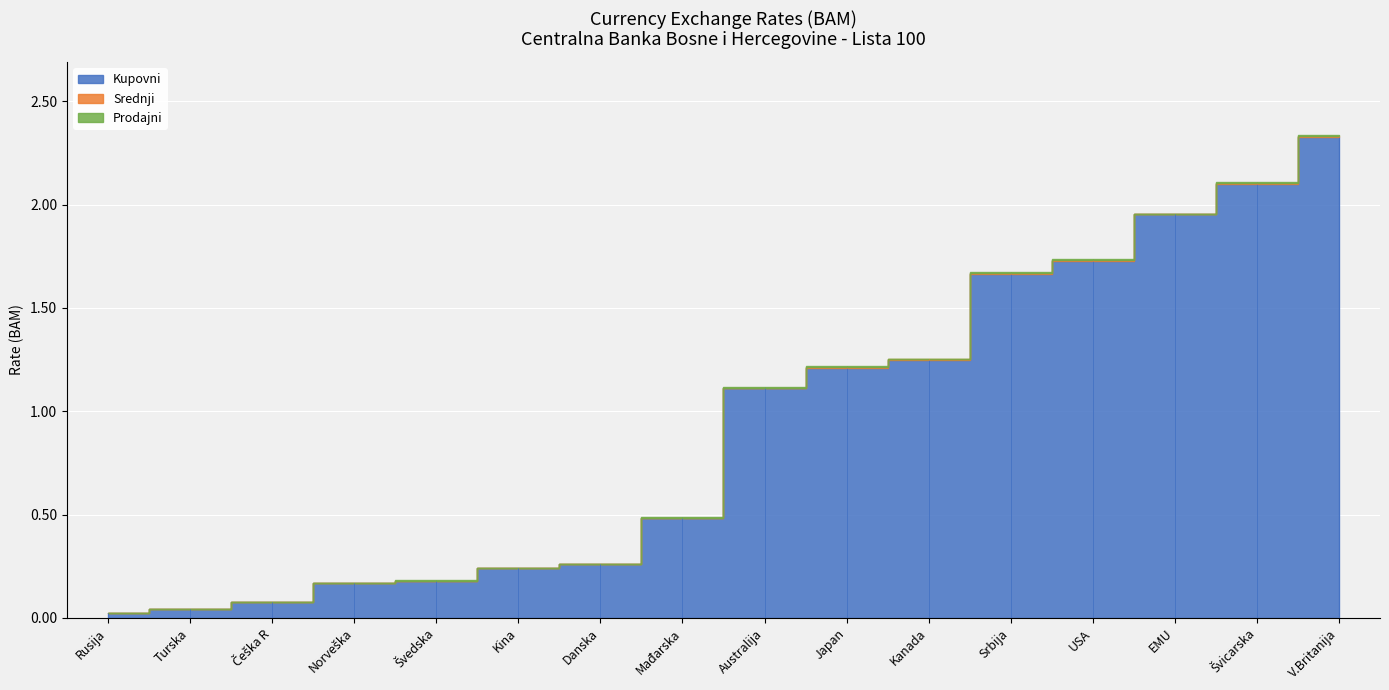

Reading left to right, list all the values displayed in this chart.

Kupovni: EMU=2.0	Australija=1.1	Kanada=1.2	Češka R=0.1	Danska=0.3	Mađarska=0.5	Japan=1.2	Norveška=0.2	Švedska=0.2	Švicarska=2.1	Turska=0.0	V.Britanija=2.3	USA=1.7	Rusija=0.0	Kina=0.2	Srbija=1.7
Srednji: EMU=2.0	Australija=1.1	Kanada=1.3	Češka R=0.1	Danska=0.3	Mađarska=0.5	Japan=1.2	Norveška=0.2	Švedska=0.2	Švicarska=2.1	Turska=0.0	V.Britanija=2.3	USA=1.7	Rusija=0.0	Kina=0.2	Srbija=1.7
Prodajni: EMU=2.0	Australija=1.1	Kanada=1.3	Češka R=0.1	Danska=0.3	Mađarska=0.5	Japan=1.2	Norveška=0.2	Švedska=0.2	Švicarska=2.1	Turska=0.0	V.Britanija=2.3	USA=1.7	Rusija=0.0	Kina=0.2	Srbija=1.7